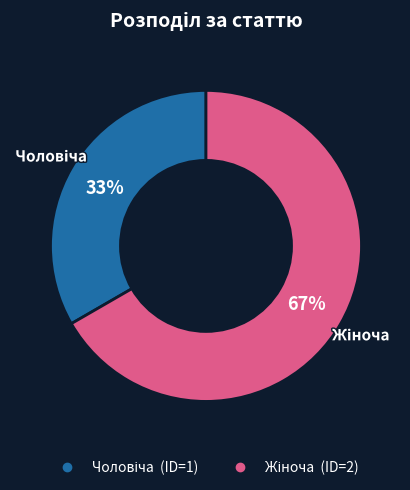

Is there any slice that represents more than half of the pie?

Yes